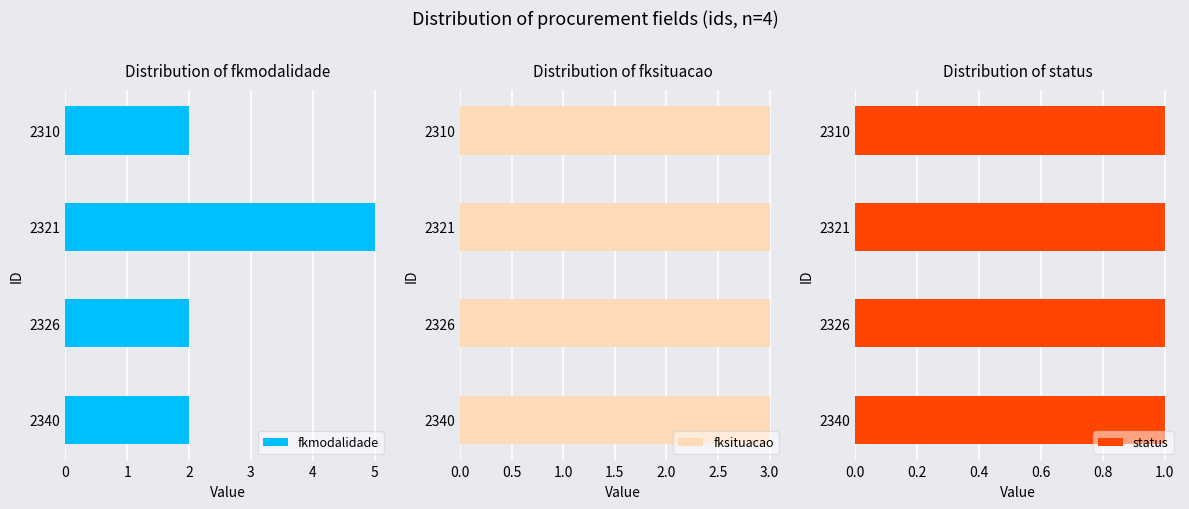

Are the bars grouped side by side (vs. stacked)?

Yes